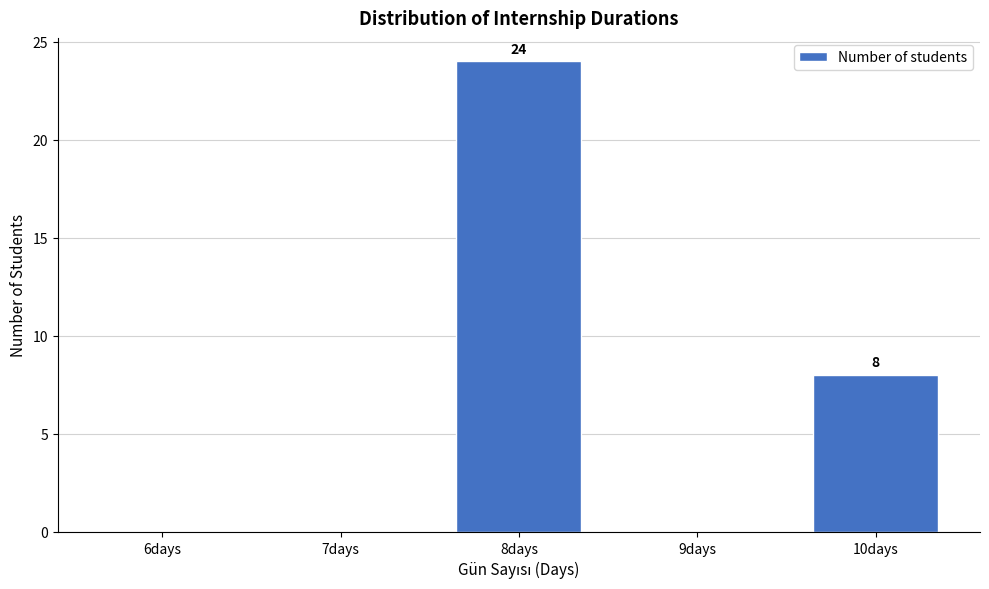

Reading left to right, transcribe all the data shown in this chart.

6days=0	7days=0	8days=24	9days=0	10days=8